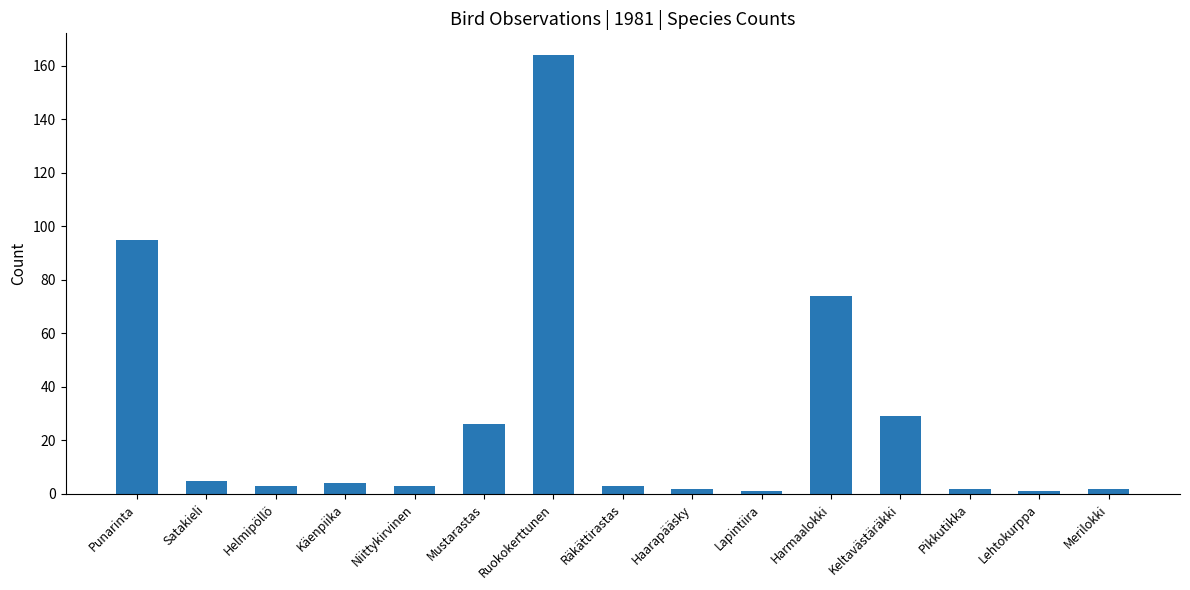

What position from the right is Räkättirastas?

8